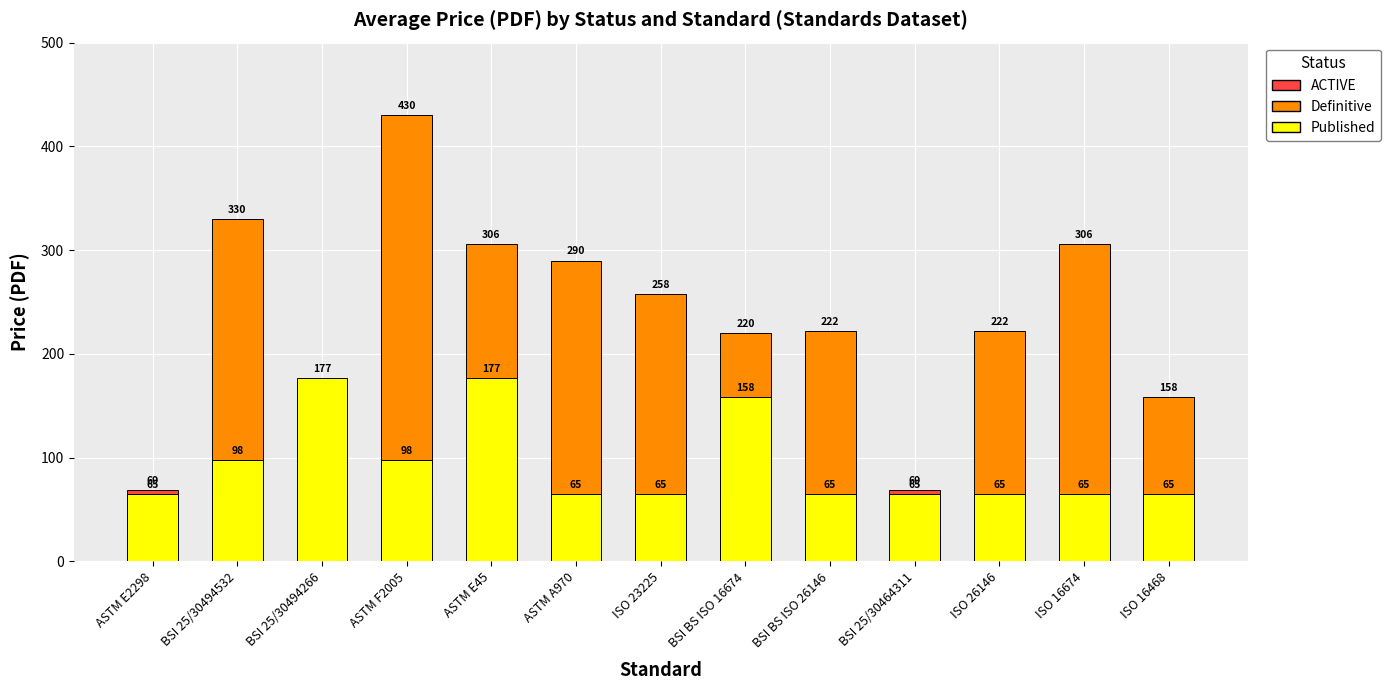

How many distinct data groups are displayed?

3